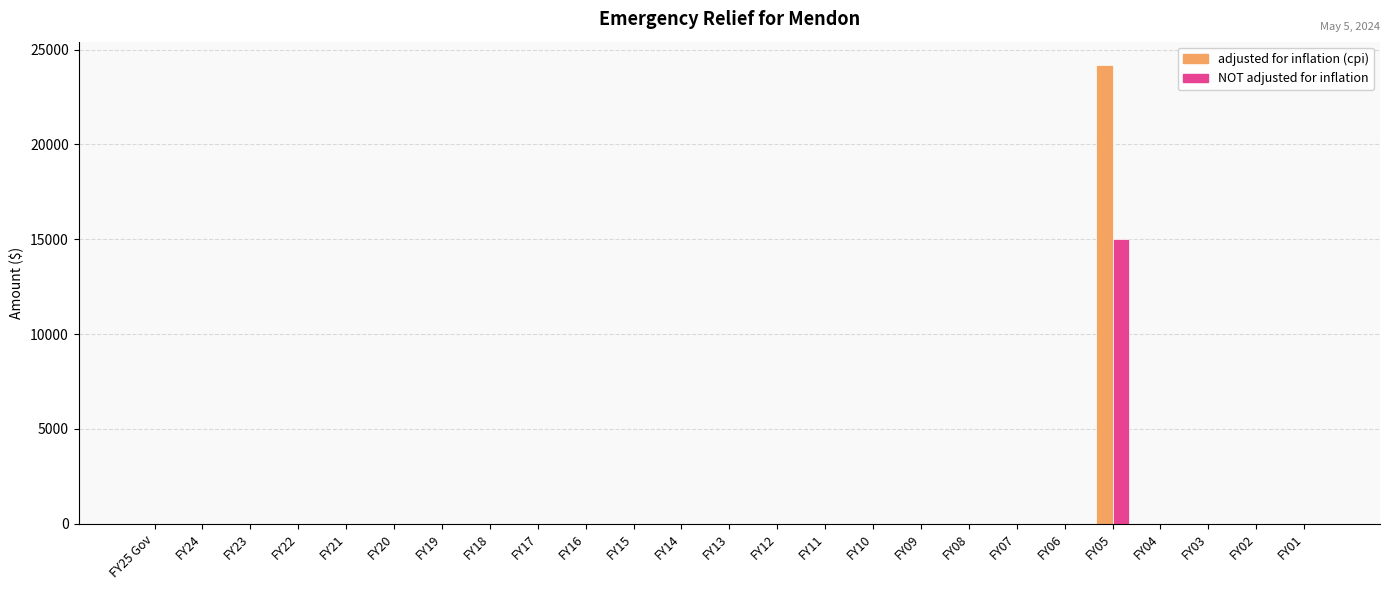

At which category is the sum across all series the highest?

FY05